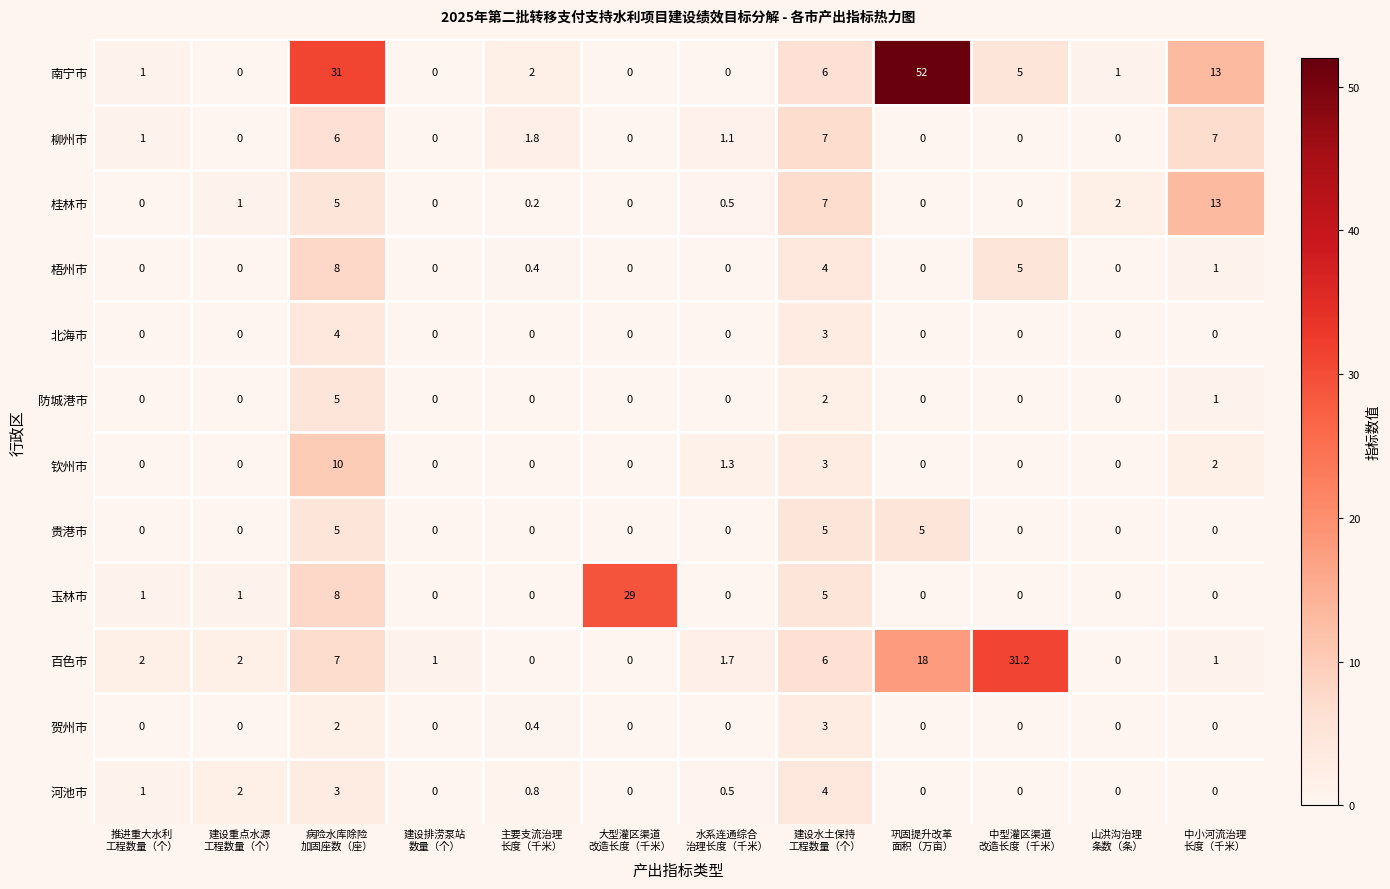

At how many categories does at least one series exceed 11?

5